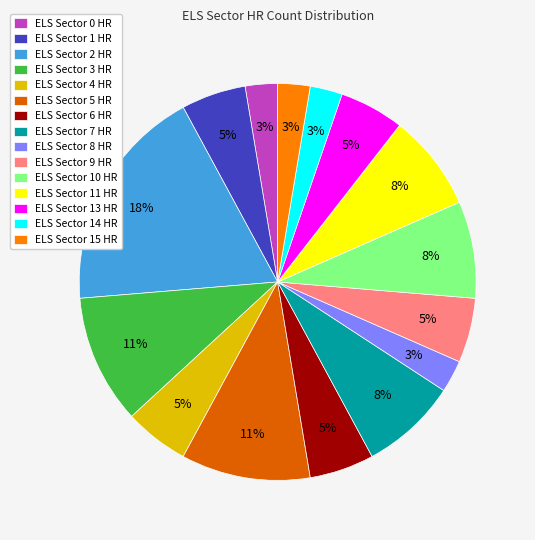

Which category has the biggest portion of the pie?

ELS Sector 2 HR